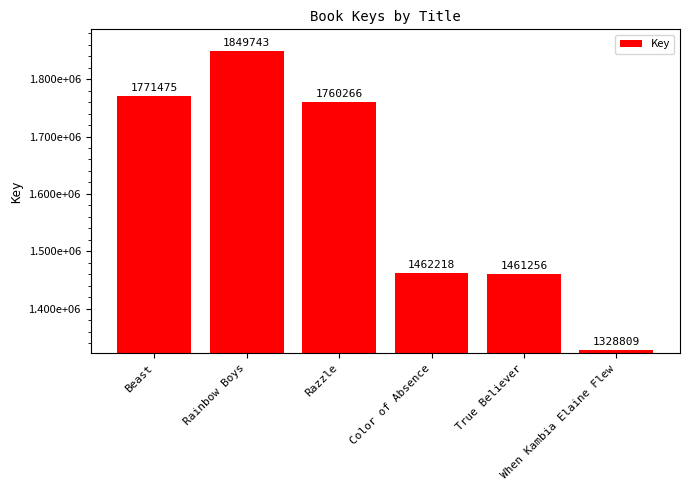

Which has a higher value, Color of Absence or Rainbow Boys?

Rainbow Boys